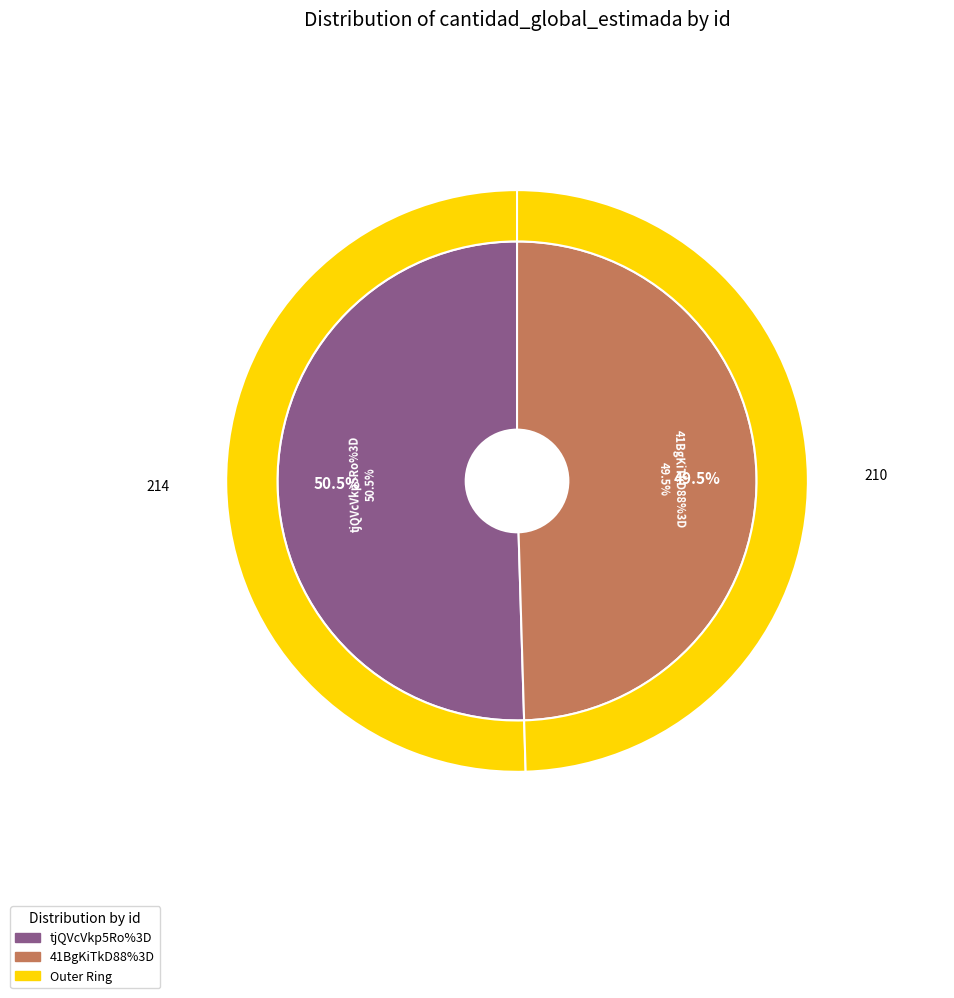

Is there a majority slice in this chart?

Yes